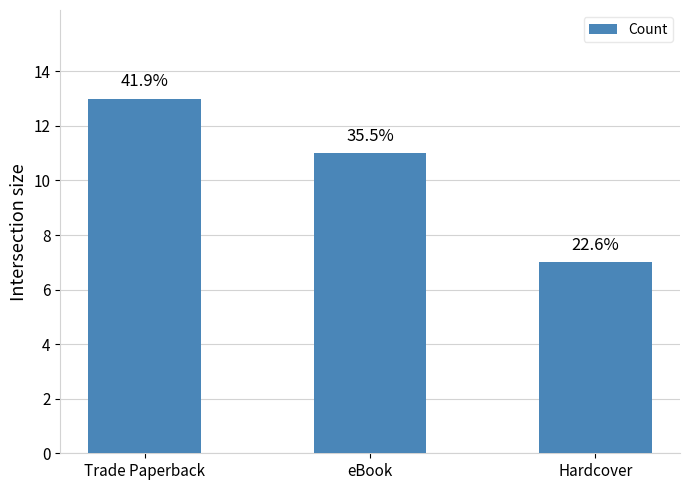

Reading left to right, list all the values displayed in this chart.

Trade Paperback=13	eBook=11	Hardcover=7